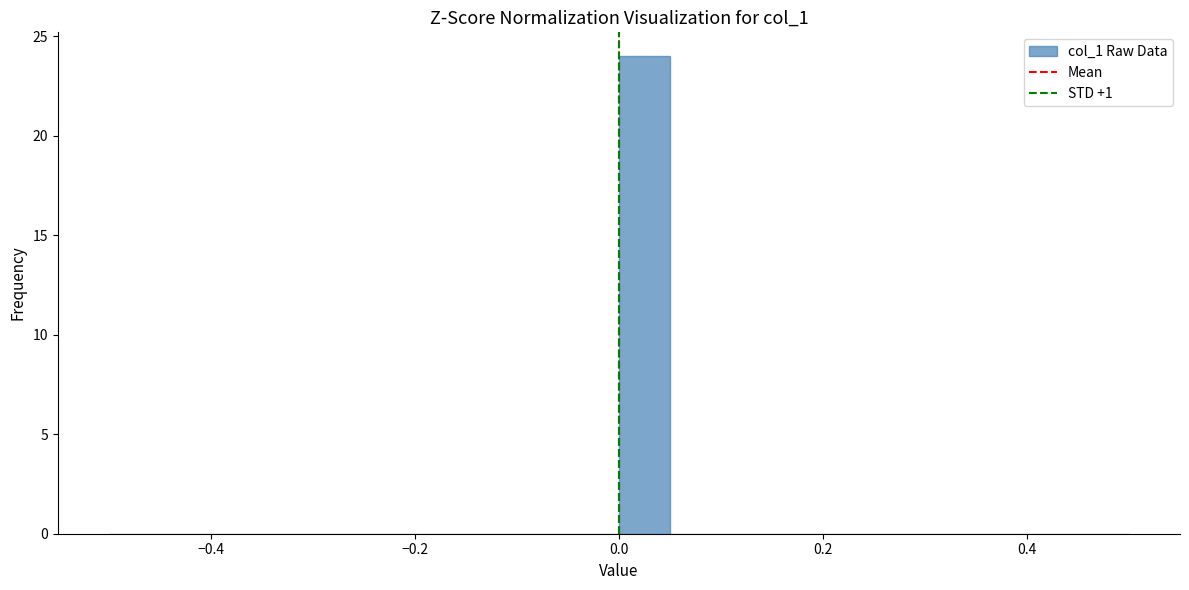

Read against the x-axis, roughly where is the centre of the tallest bar?

0.02